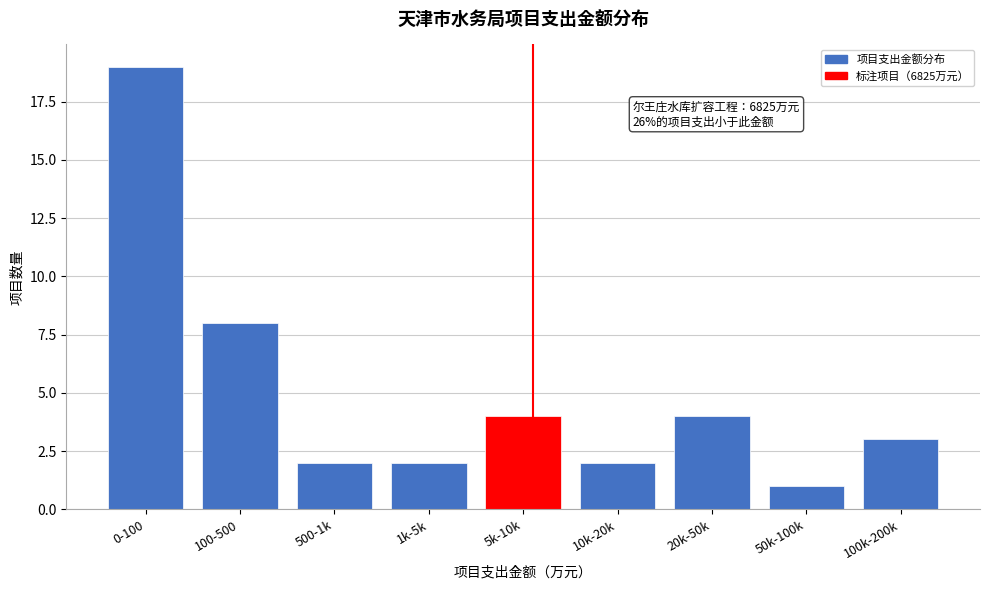

Reading left to right, transcribe all the data shown in this chart.

19	8	2	2	4	2	4	1	3